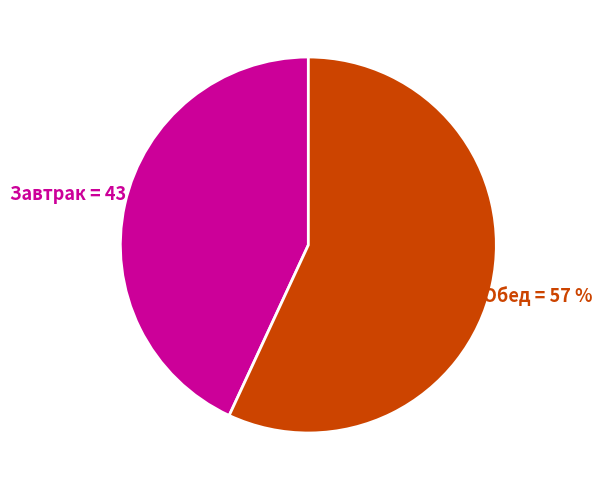

Is there a majority slice in this chart?

Yes